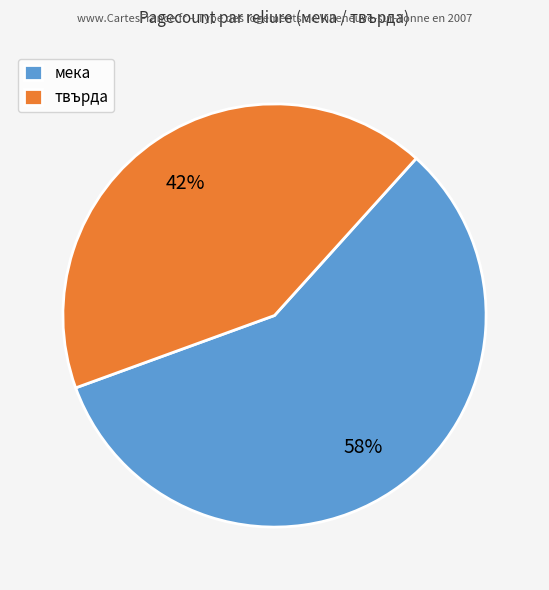

To the nearest percent, what percentage of the pie is мека?

58%